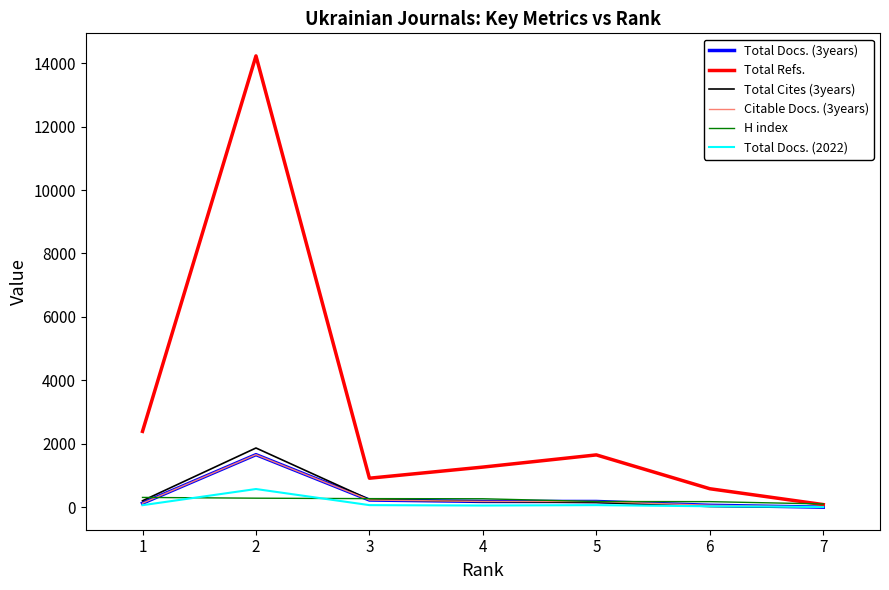

Does the chart display data point markers on the line(s)?

No